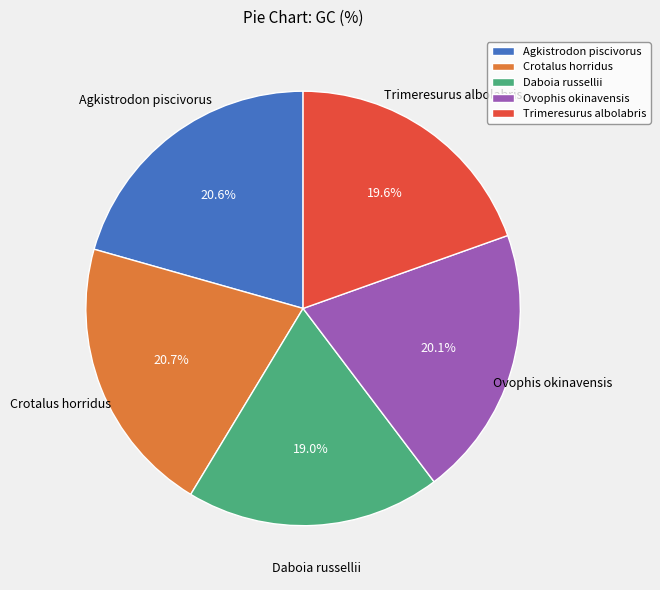

Which slice is the smallest?

Daboia russellii